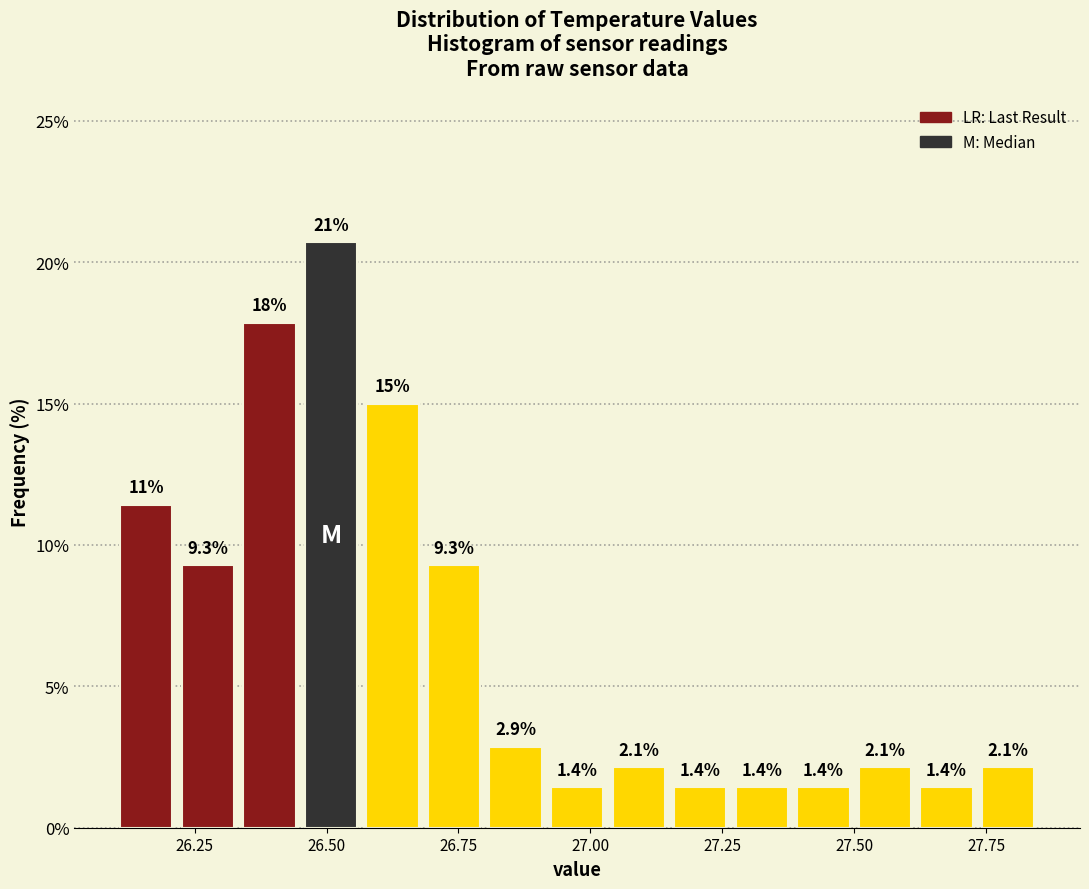

Around what value on the x-axis is the tallest bar? Give the approximate position of its centre, as read against the axis.

26.50